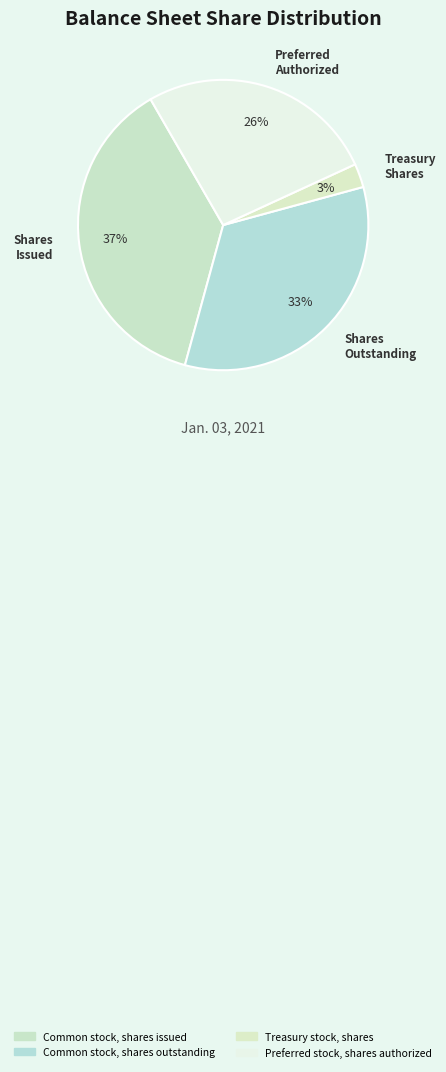

How many segments does this pie chart have?

4